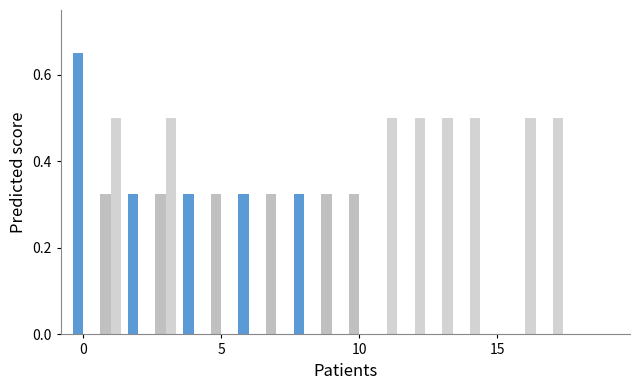

Count the number of categories in the chart.

20